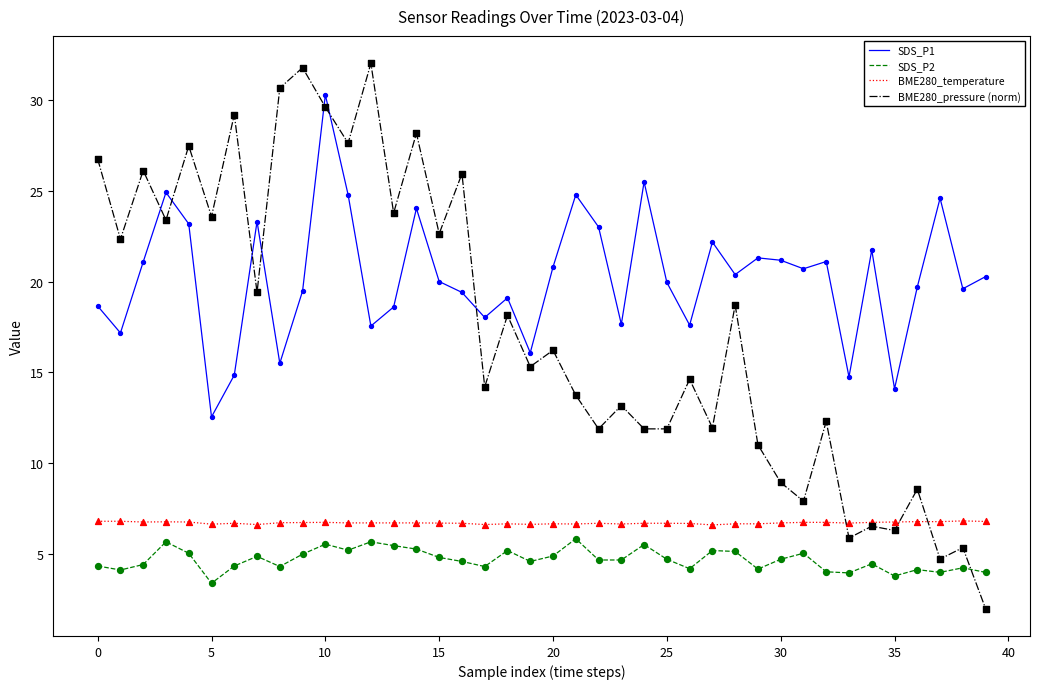

What are all the series names shown in the legend?

SDS_P1, SDS_P2, BME280_temperature, BME280_pressure (norm)